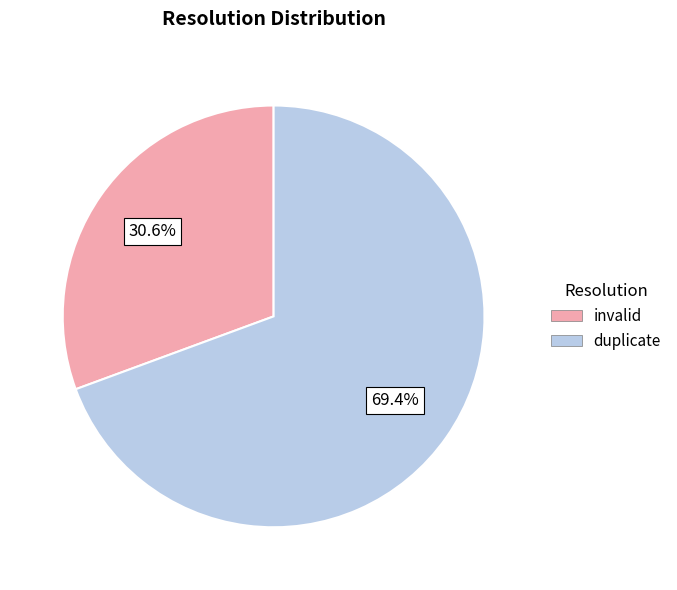

Is there any slice that represents more than half of the pie?

Yes